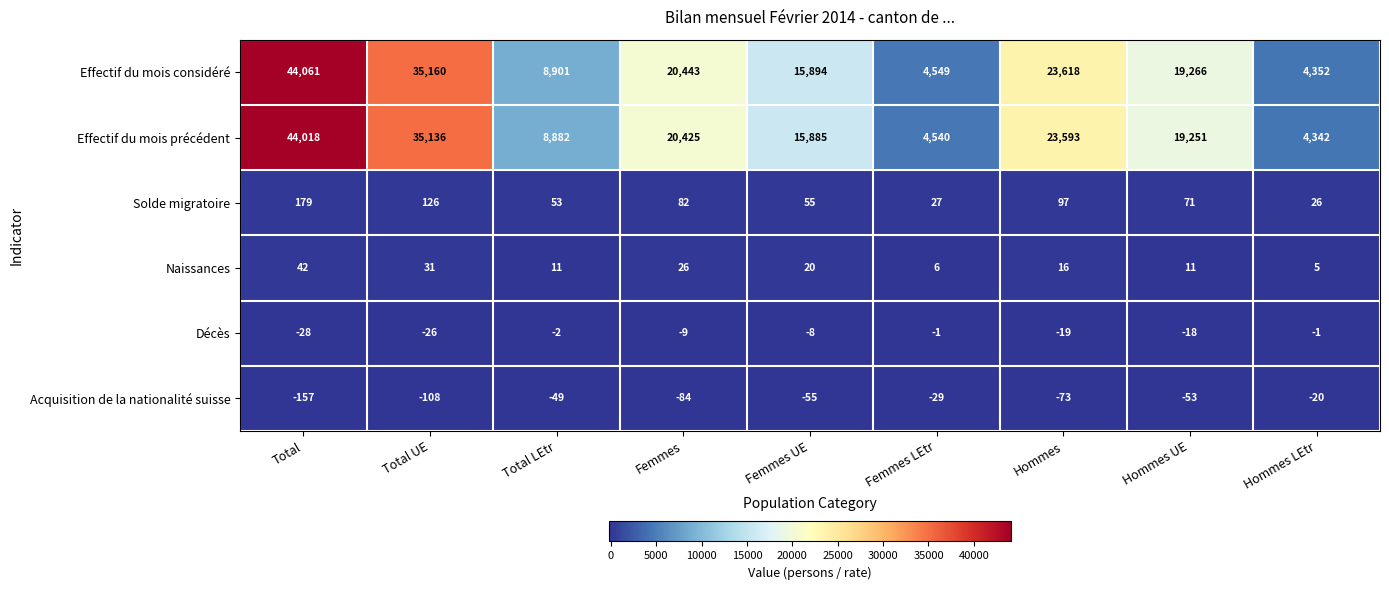

Rank the series by their maximum value, from lowest to highest.

Acquisition de la nationalité suisse, Décès, Naissances, Solde migratoire, Effectif du mois précédent, Effectif du mois considéré